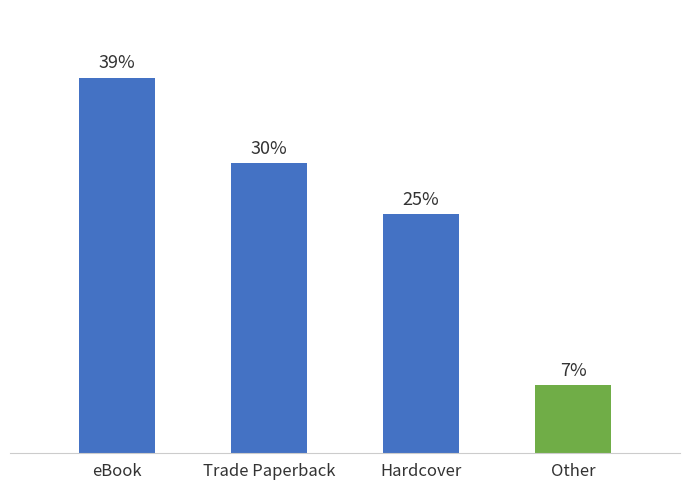

What is the label of the 2nd bar from the left?

Trade Paperback